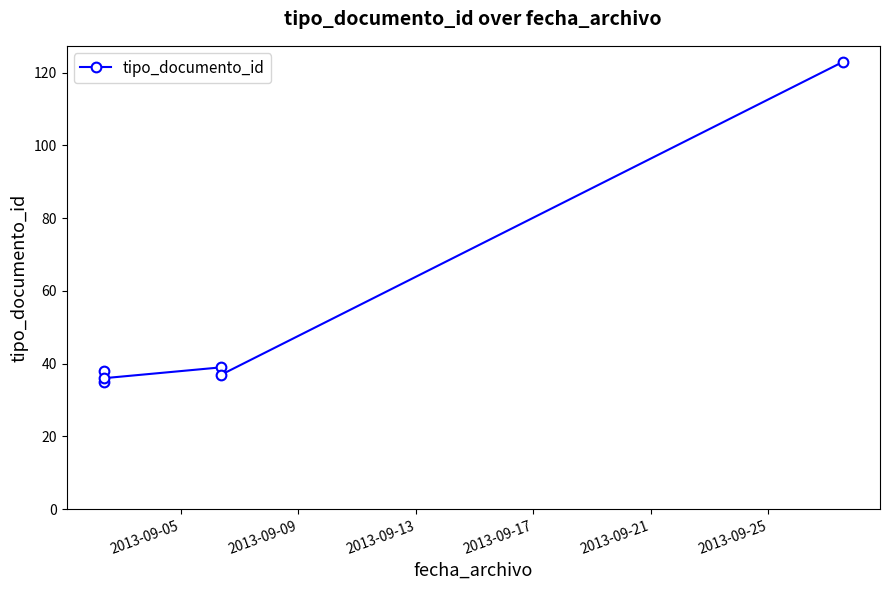

The chart shows a value of 62 at 2013-09-05. True or false?

False